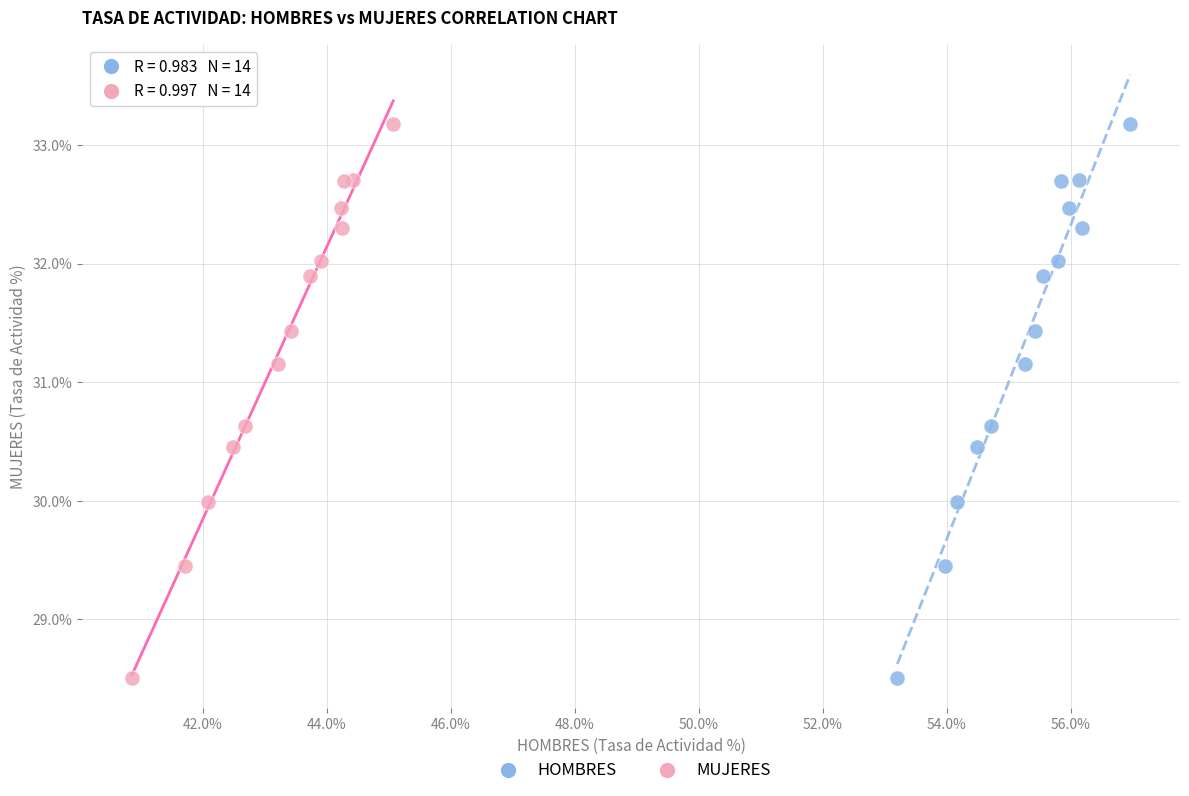

What are all the series names shown in the legend?

HOMBRES, MUJERES